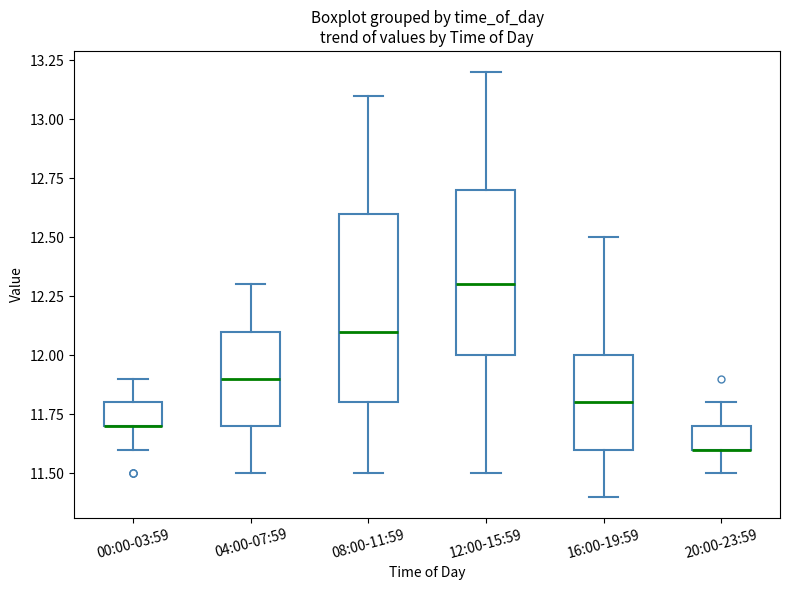

Reading left to right, read every box against the y-axis: the position of its median line, the range the box covers, and the ends of its whiskers. The values are not printed on the chart, so give them approximately, as read against the axis.

00:00-03:59: median 11.7 (drawn on the box's lower edge), box 11.7 to 11.8, whiskers 11.6 to 11.9
04:00-07:59: median 11.9, box 11.7 to 12.1, whiskers 11.5 to 12.3
08:00-11:59: median 12.1, box 11.8 to 12.6, whiskers 11.5 to 13.1
12:00-15:59: median 12.3, box 12.0 to 12.7, whiskers 11.5 to 13.2
16:00-19:59: median 11.8, box 11.6 to 12.0, whiskers 11.4 to 12.5
20:00-23:59: median 11.6 (drawn on the box's lower edge), box 11.6 to 11.7, whiskers 11.5 to 11.8